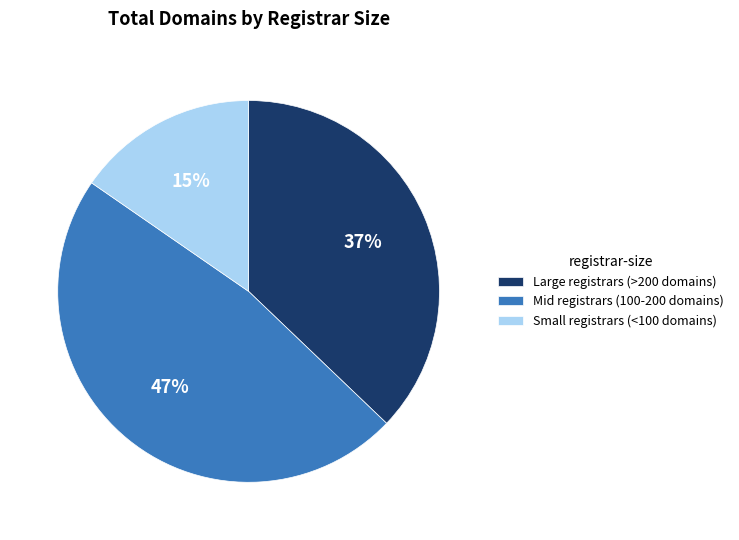

Is there any slice that represents more than half of the pie?

No